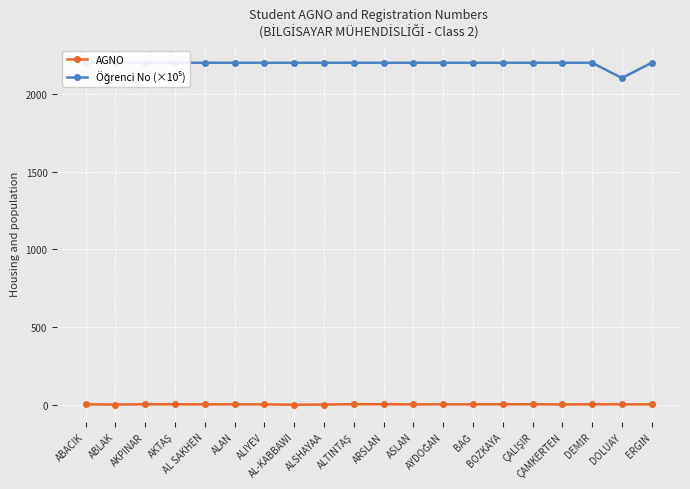

What is the greatest value displayed?

2202.1